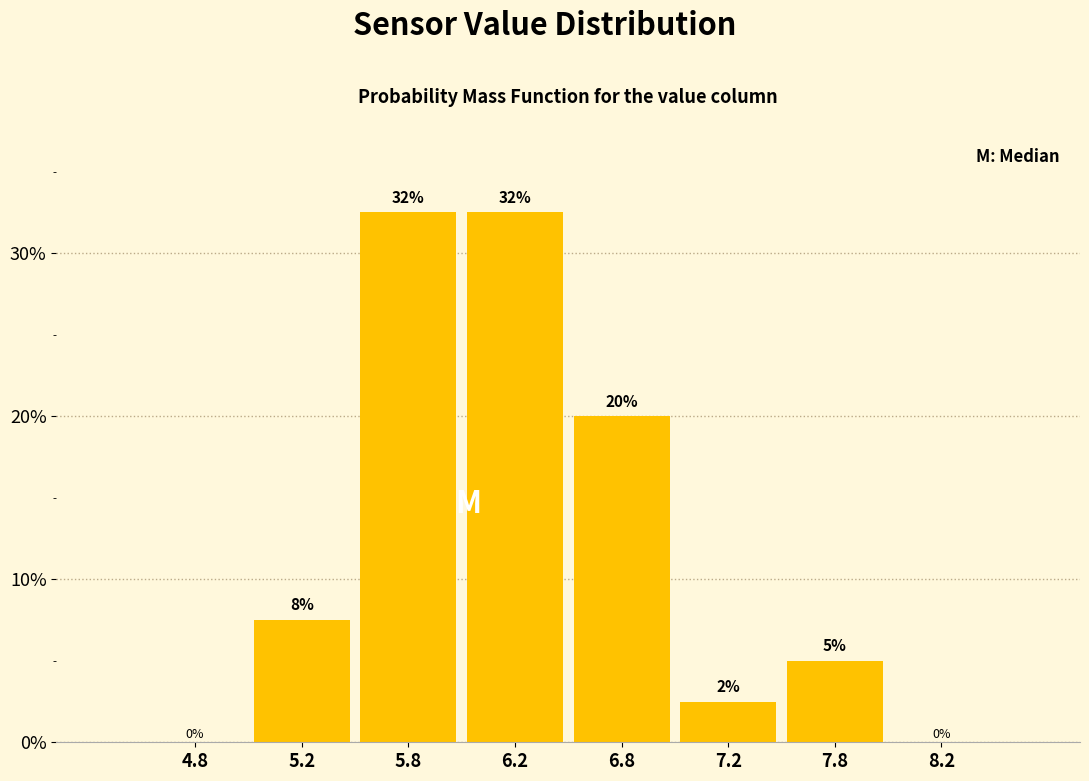

Between 5.8 and 7.2, which is larger?

5.8